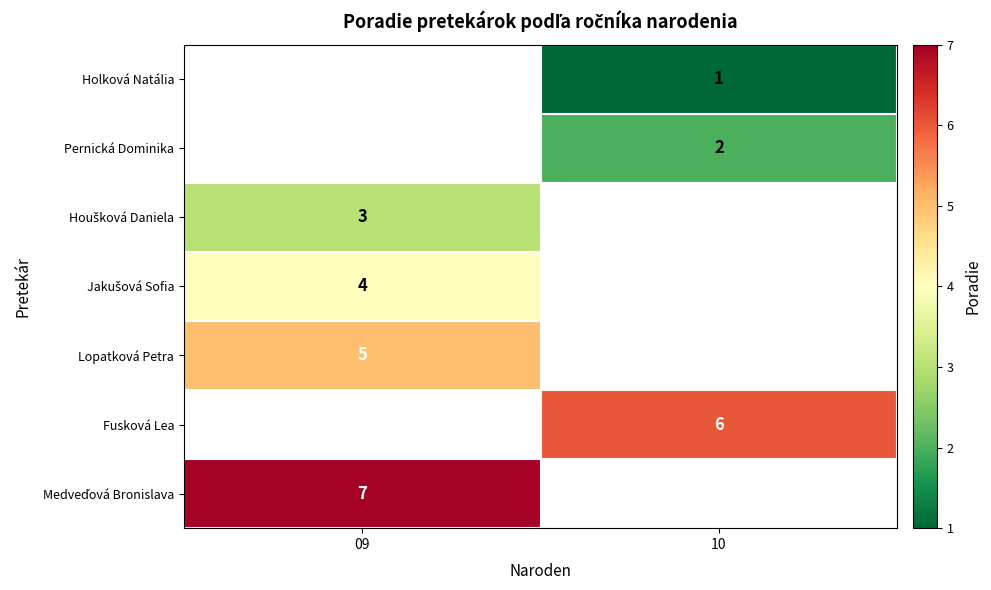

What is the approximate value of Jakušová Sofia at 09?

4.0